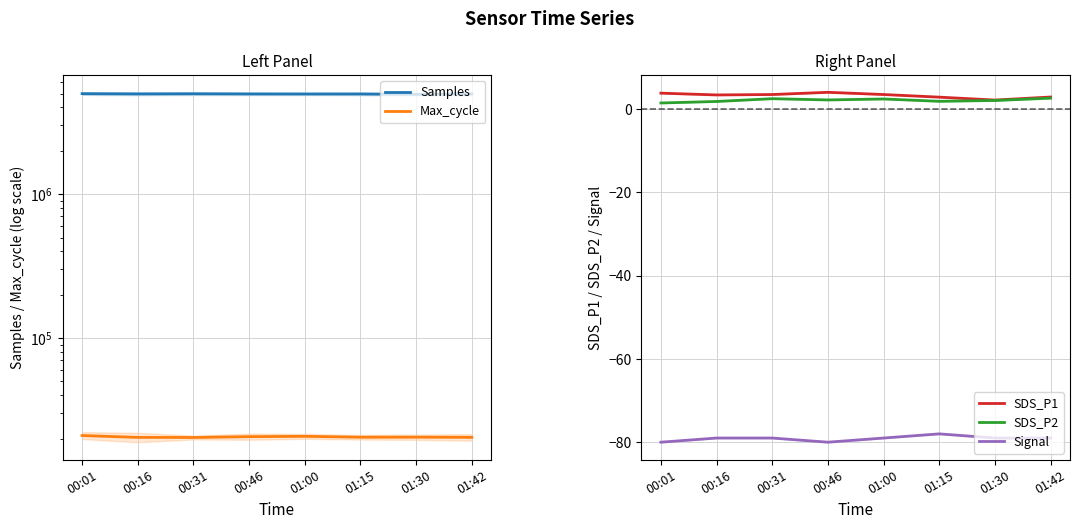

True or false: Signal and Samples cross at least once.

False